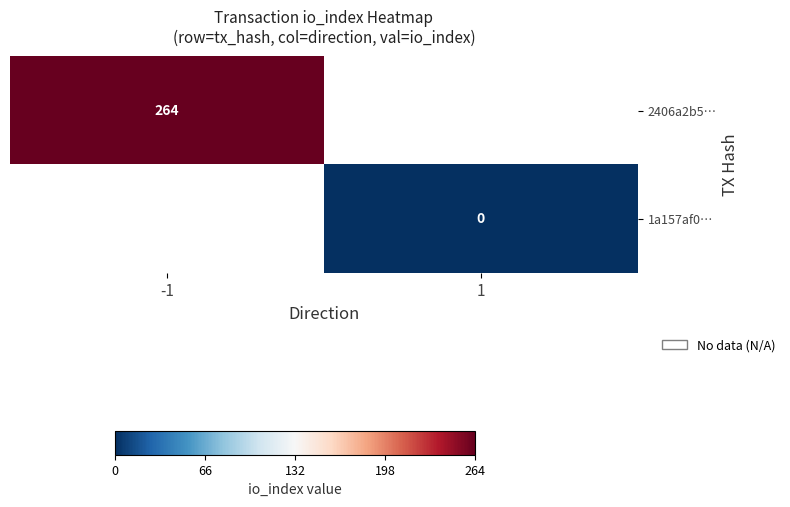

What is the maximum value shown in the chart?

264.0